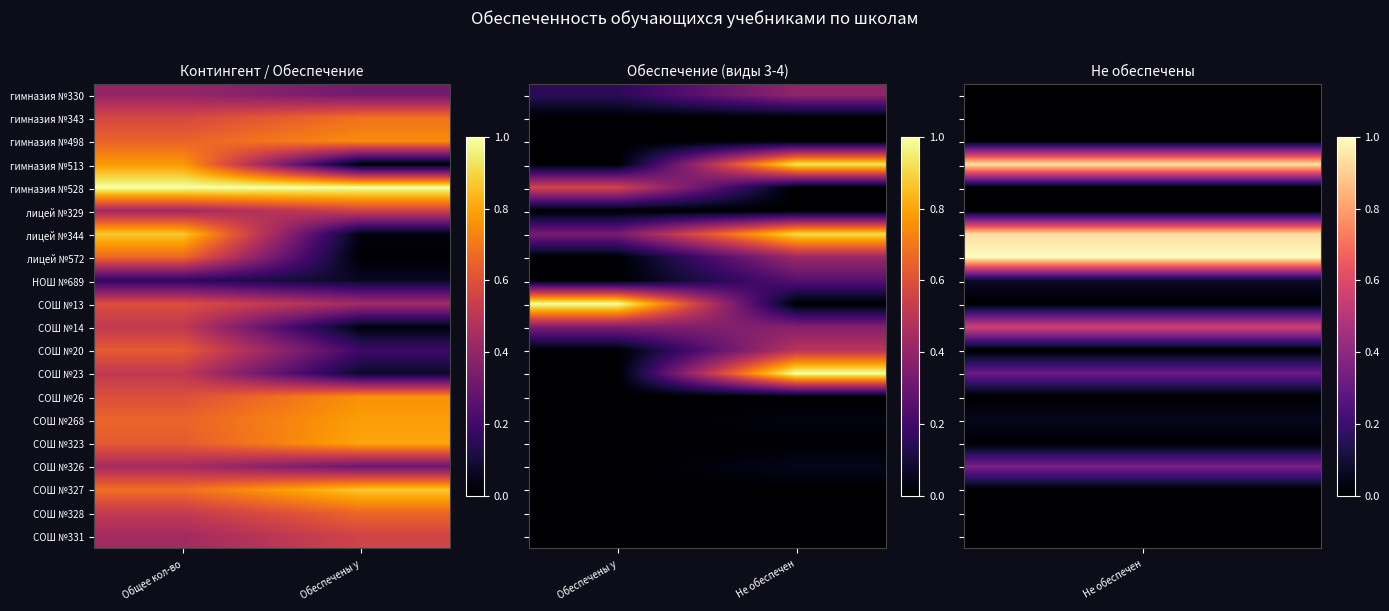

Is the value of гимназия №513 at Обеспечены у greater than the value of гимназия №528 at Обеспечены у?

No